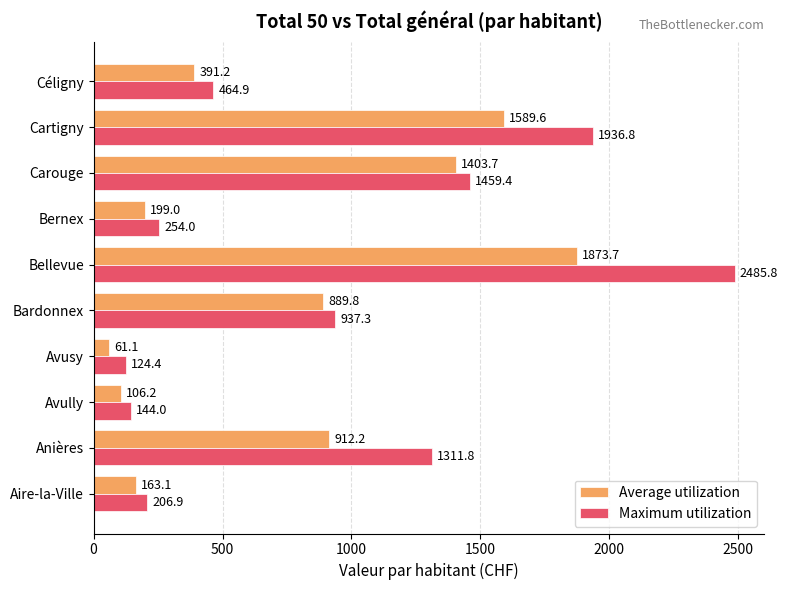

Which series has the largest total across all categories?

Maximum utilization